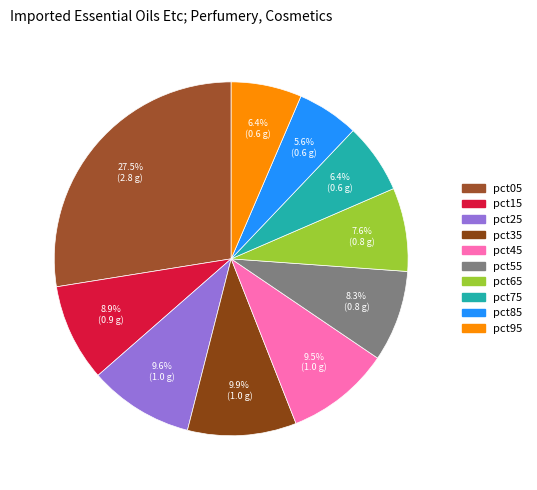

To the nearest percent, what is the difference between the pct75 and pct05 slice percentages?

21%